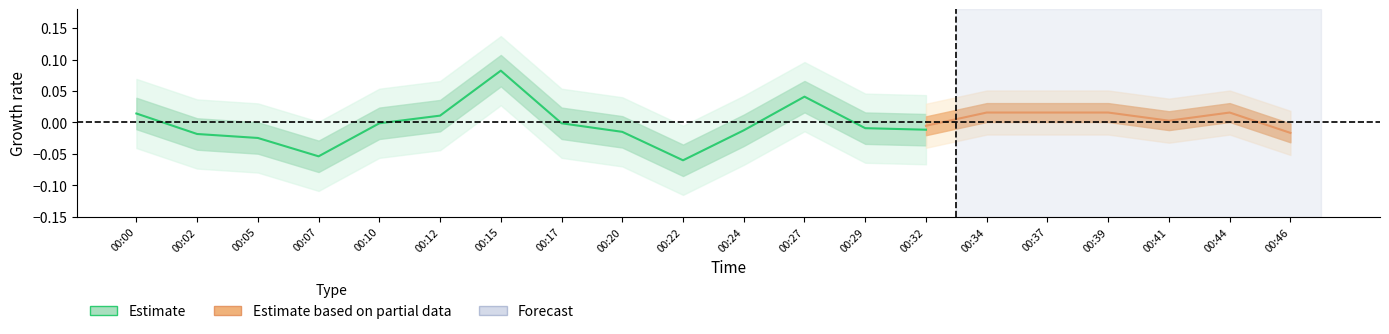

The value at 00:02 is -0.0. True or false?

False